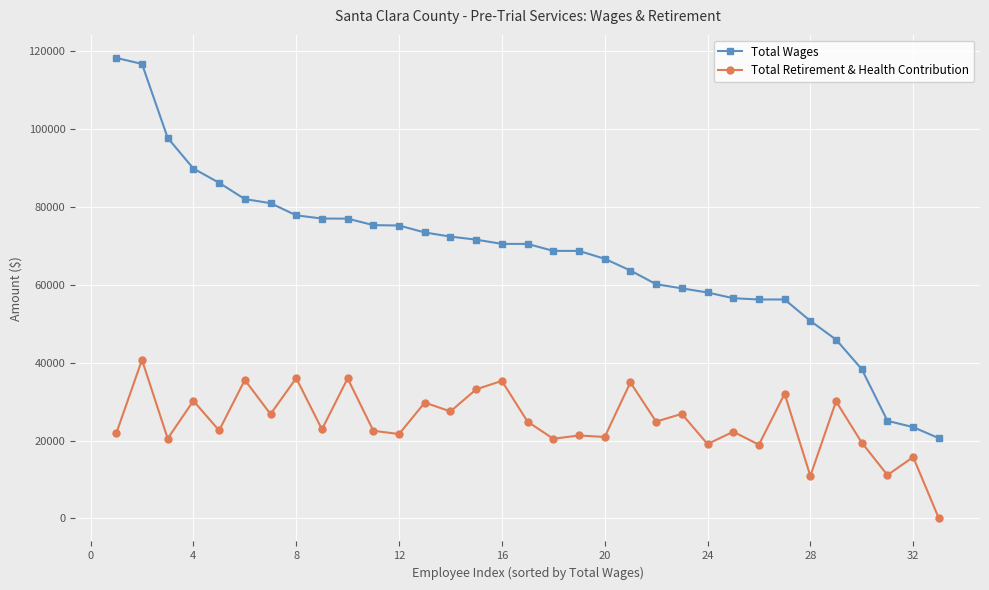

What is the difference between the maximum and minimum values in the Total Retirement & Health Contribution series?

40754